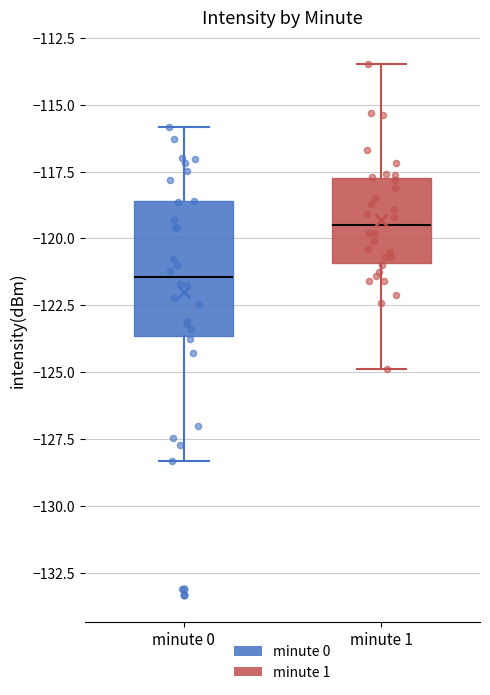

Reading left to right, read every box against the y-axis: the position of its median line, the range the box covers, and the ends of its whiskers. The values are not printed on the chart, so give them approximately, as read against the axis.

minute 0: median -121.5, box -123.5 to -118.5, whiskers -128.5 to -116.0
minute 1: median -119.5, box -121.0 to -117.5, whiskers -125.0 to -113.5